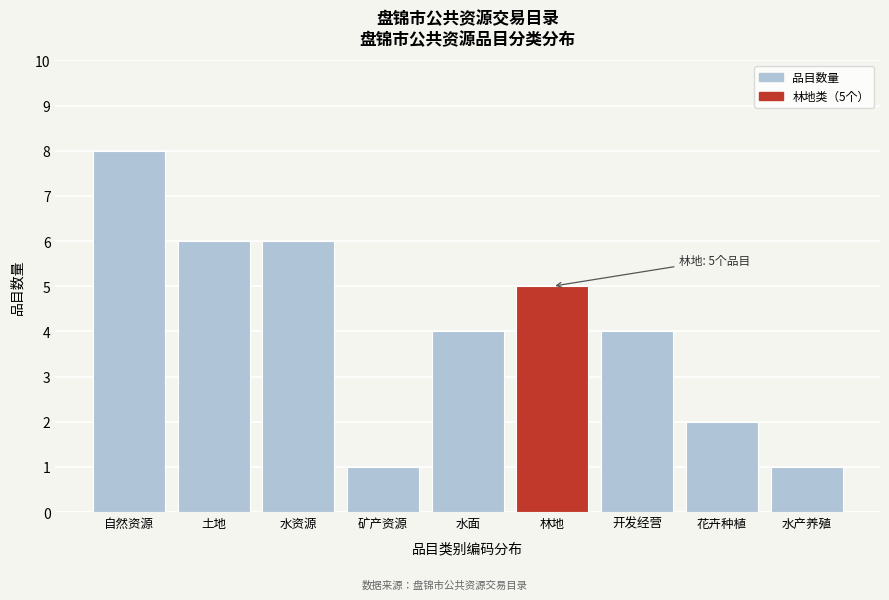

Reading left to right, what are all the values shown in this chart?

自然资源=8	土地=6	水资源=6	矿产资源=1	水面=4	林地=5	开发经营=4	花卉种植=2	水产养殖=1